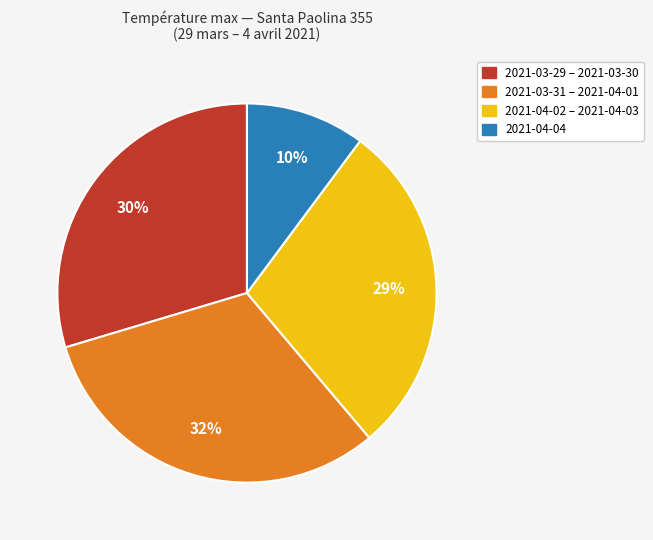

Is there a majority slice in this chart?

No